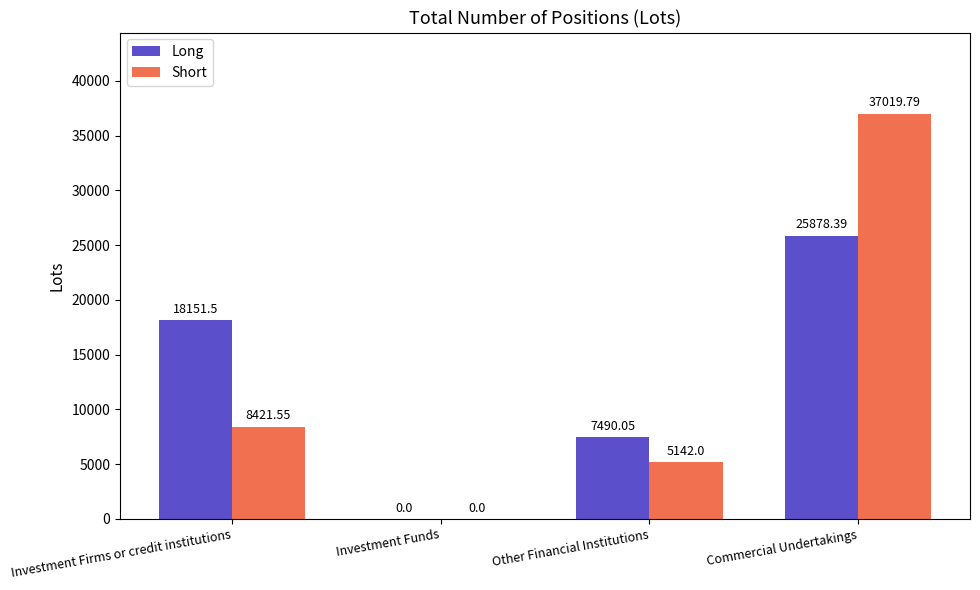

What is the highest value of the Long series?

25878.4